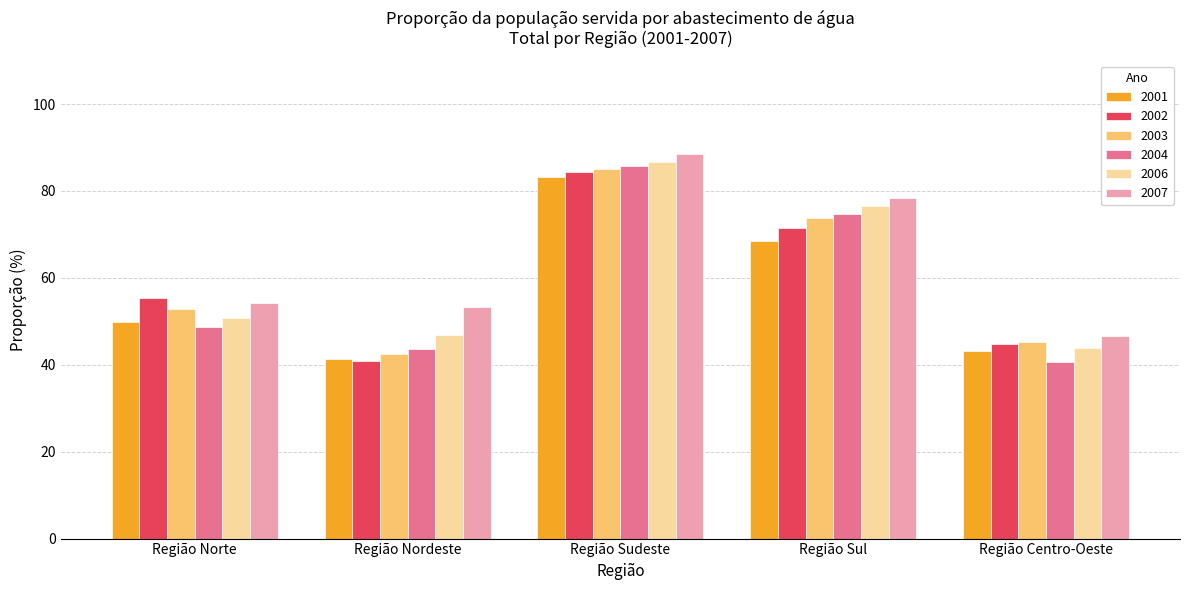

Is it true that 2006 equals 13.2 at Região Centro-Oeste?

False